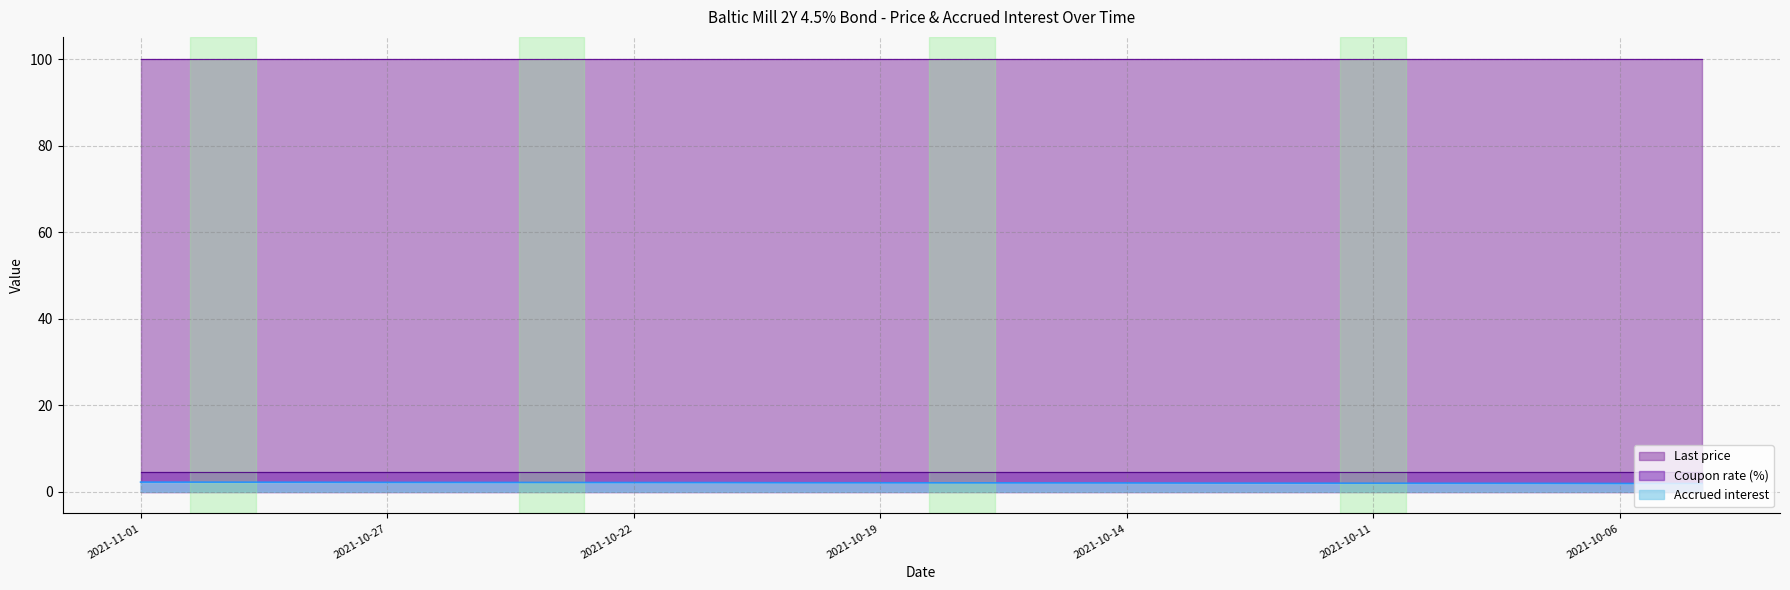

What is the difference between the second highest and second lowest values in the Accrued interest series?

0.3